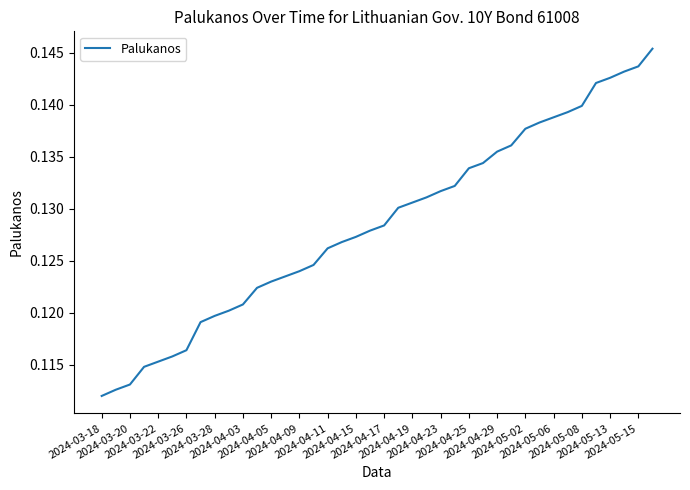

Rank the categories by value from highest to lowest.

39, 38, 37, 36, 35, 34, 33, 32, 31, 30, 29, 28, 27, 26, 25, 24, 23, 22, 21, 20, 2024-05-15, 2024-05-13, 2024-05-08, 2024-05-06, 2024-05-02, 2024-04-29, 2024-04-25, 2024-04-23, 2024-04-19, 2024-04-17, 2024-04-15, 2024-04-11, 2024-04-09, 2024-04-05, 2024-04-03, 2024-03-28, 2024-03-26, 2024-03-22, 2024-03-20, 2024-03-18